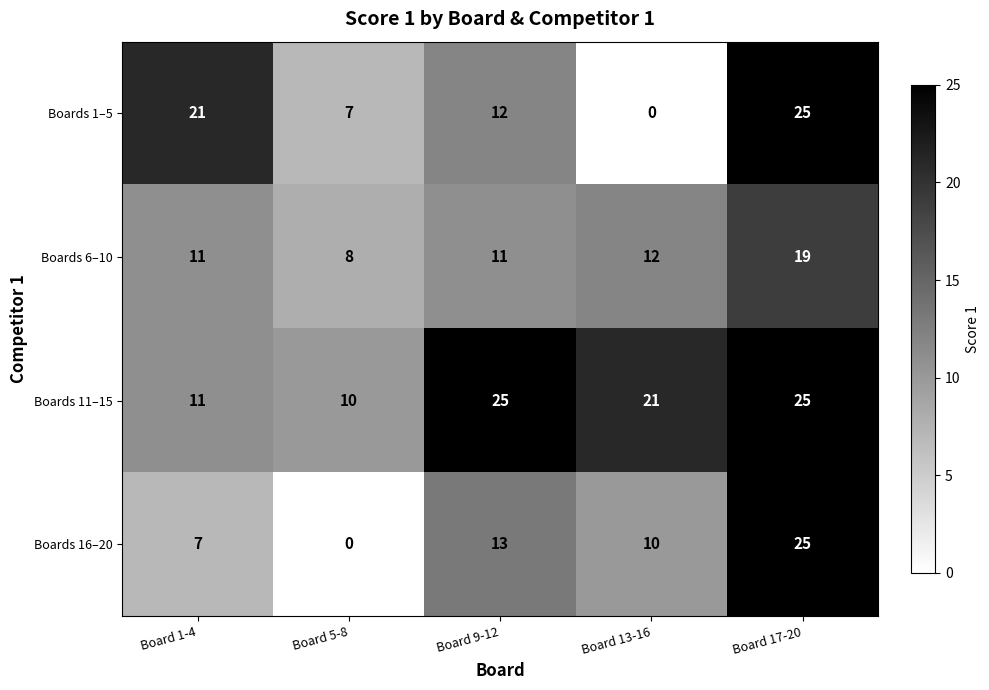

Reading left to right, what are all the values shown in this chart?

Boards 1–5: 21	7	12	0	25
Boards 6–10: 11	8	11	12	19
Boards 11–15: 11	10	25	21	25
Boards 16–20: 7	0	13	10	25